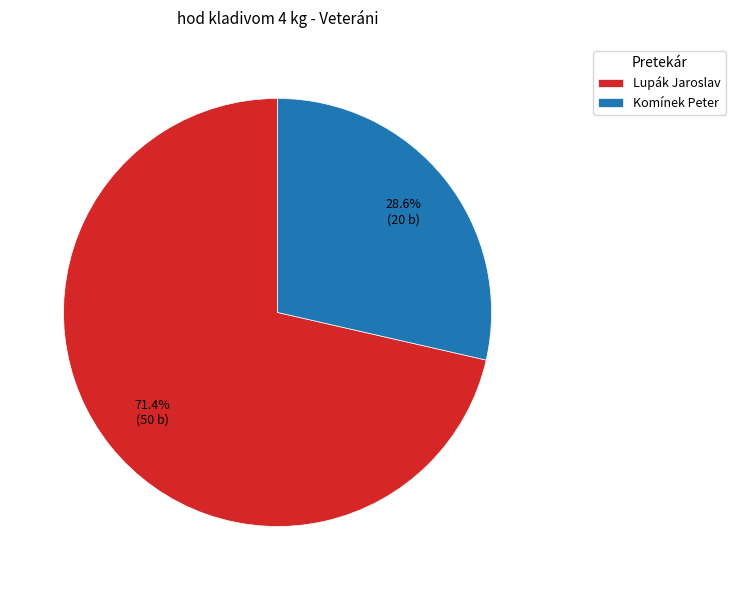

The Lupák Jaroslav slice represents 71% of the pie. True or false?

True